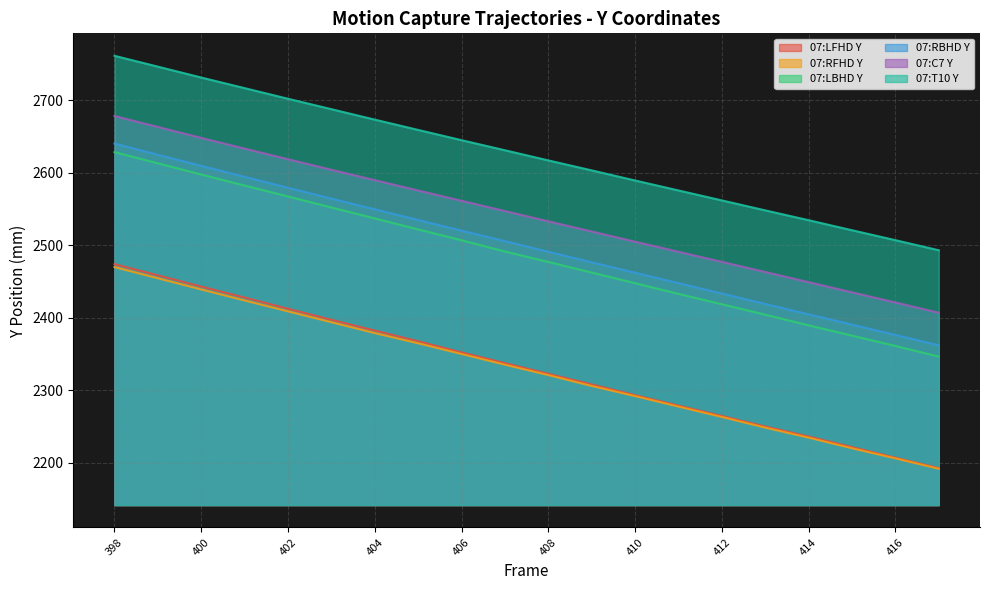

True or false: 07:C7 Y and 07:RBHD Y intersect in this chart.

False